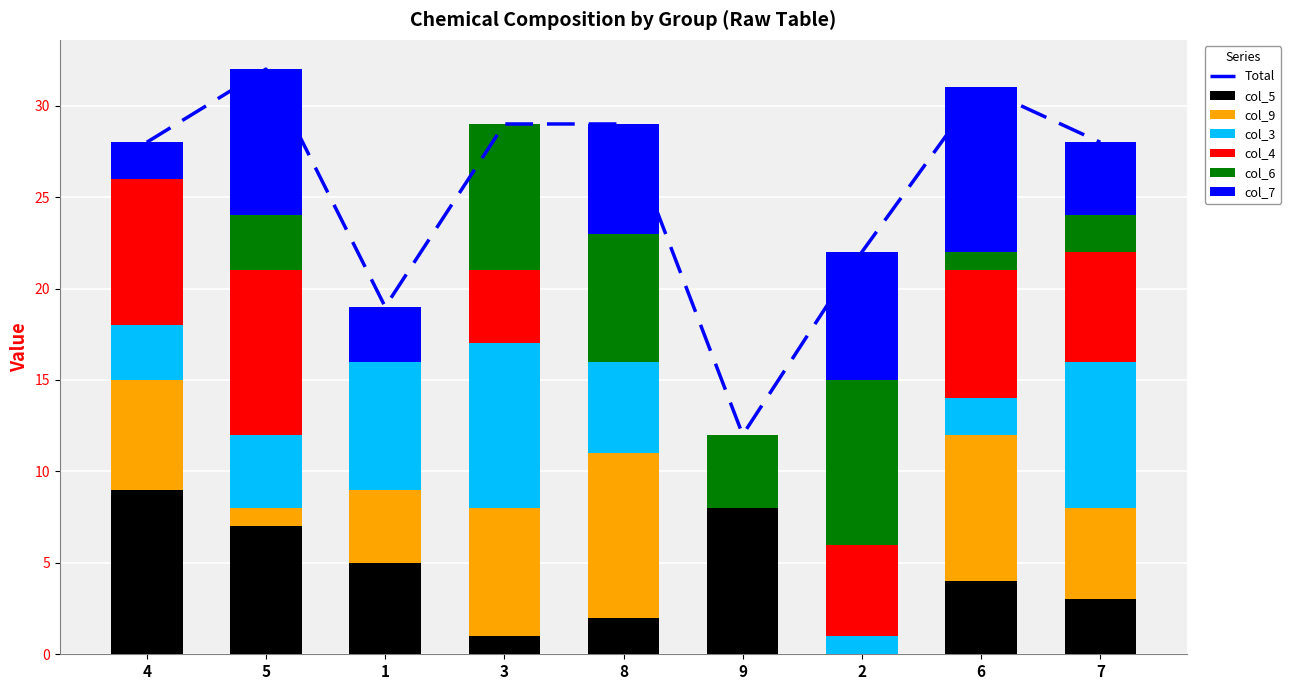

What position from the left is 6?

8